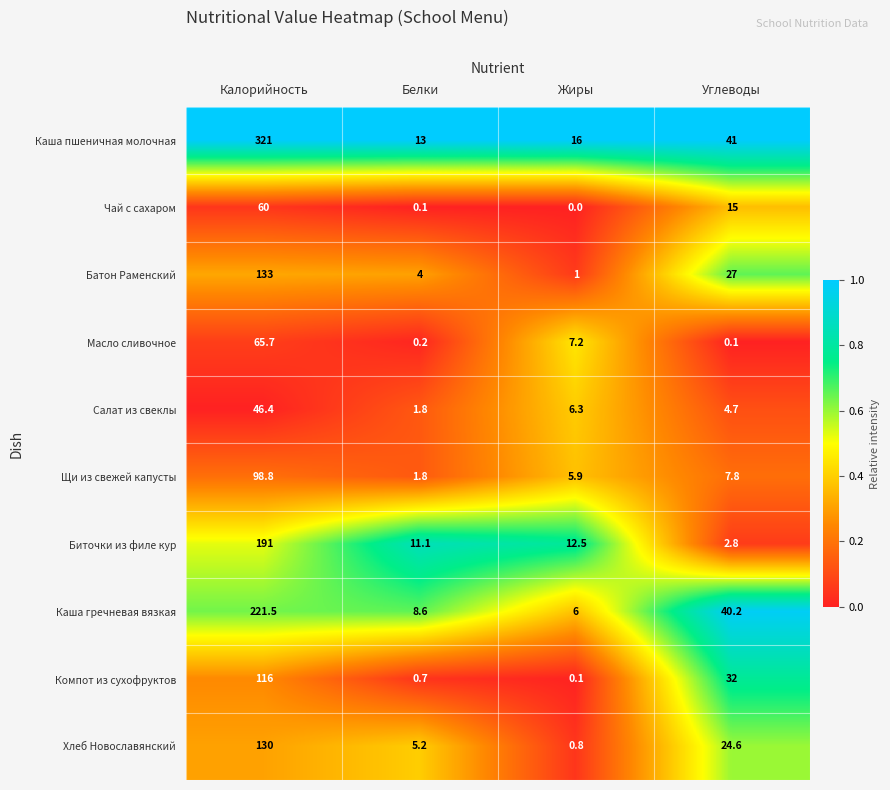

Count the number of data series in this chart.

10